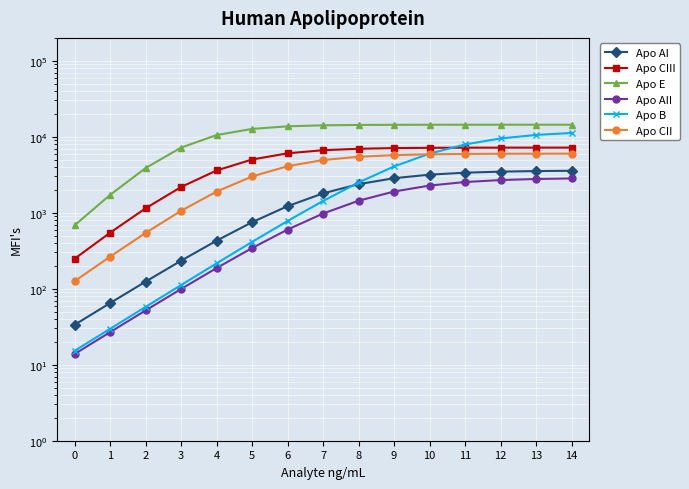

Which series has the largest total across all categories?

Apo E